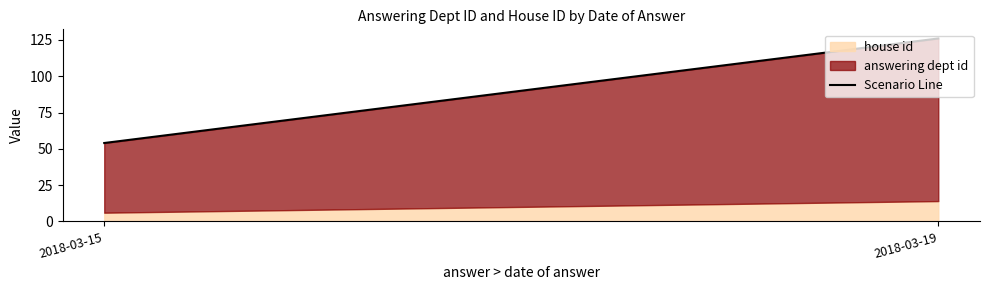

Does the chart have visible grid lines?

No